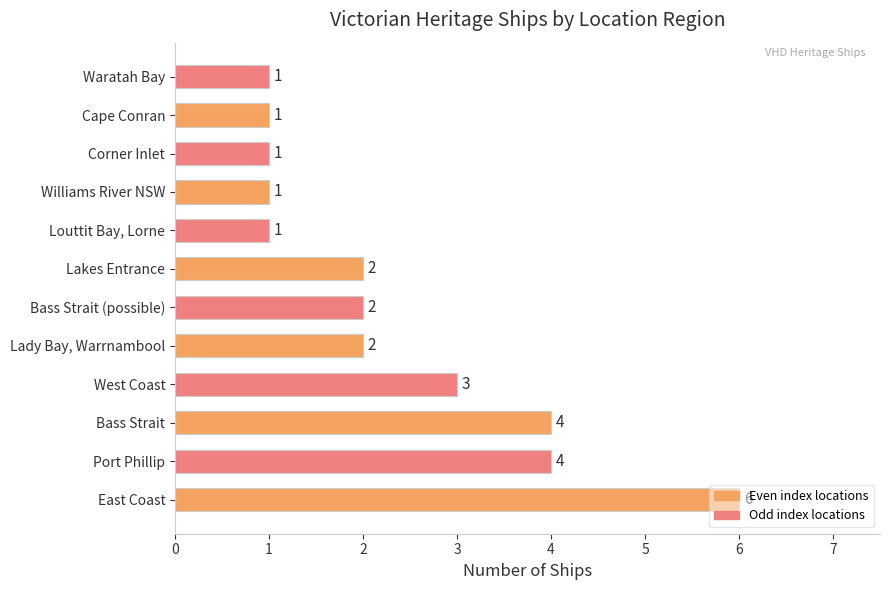

The chart shows a value of 3 at West Coast. True or false?

True